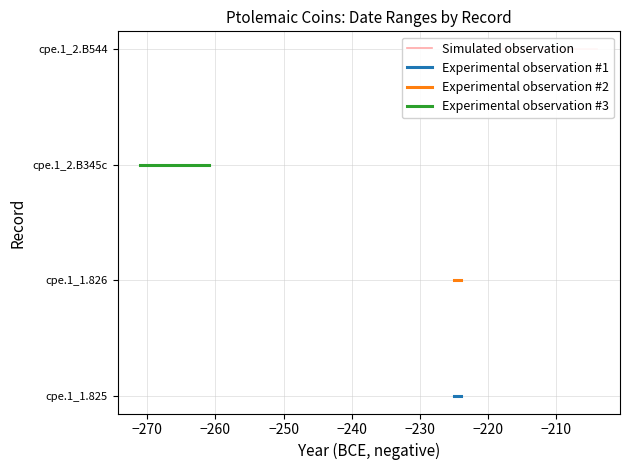

What are all the series names shown in the legend?

Simulated observation, Experimental observation #1, Experimental observation #2, Experimental observation #3